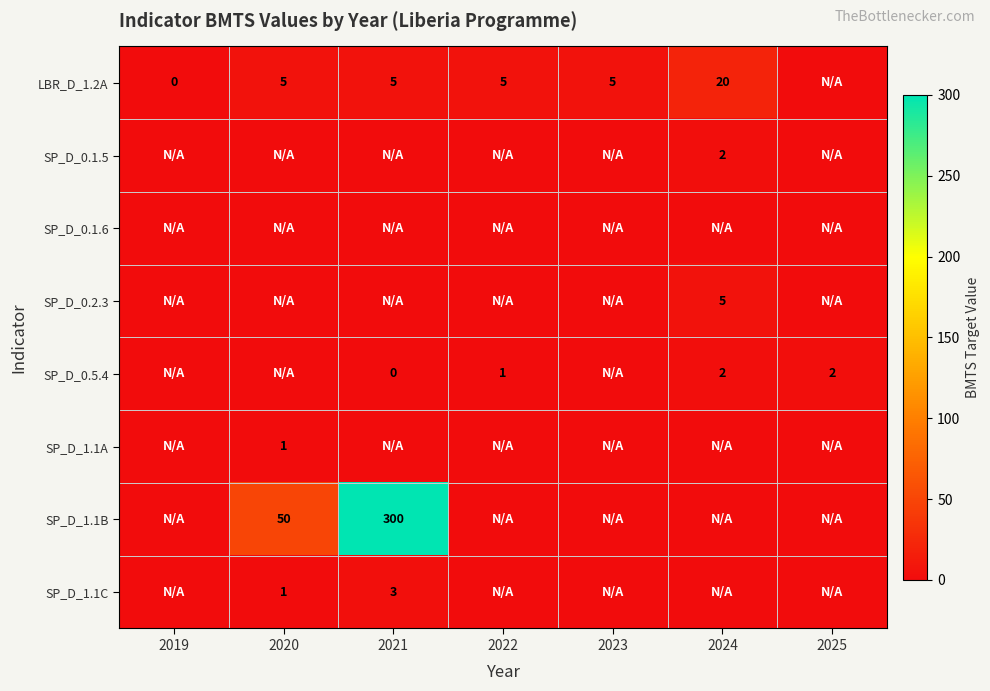

The value of SP_D_0.5.4 at 2025 is 3. True or false?

False